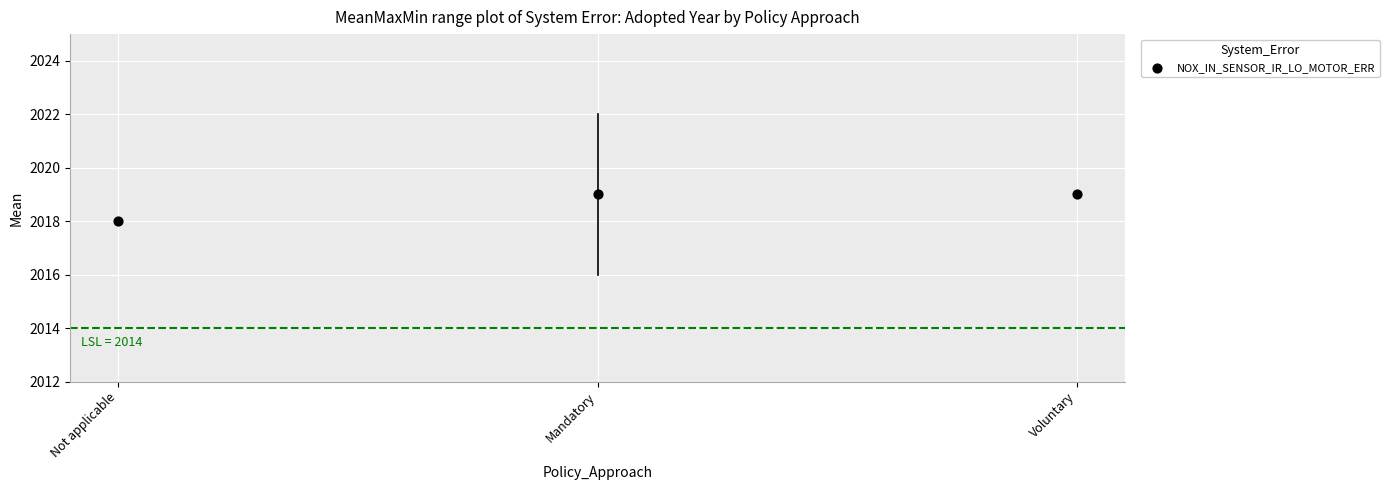

What is the average Y value?

2019